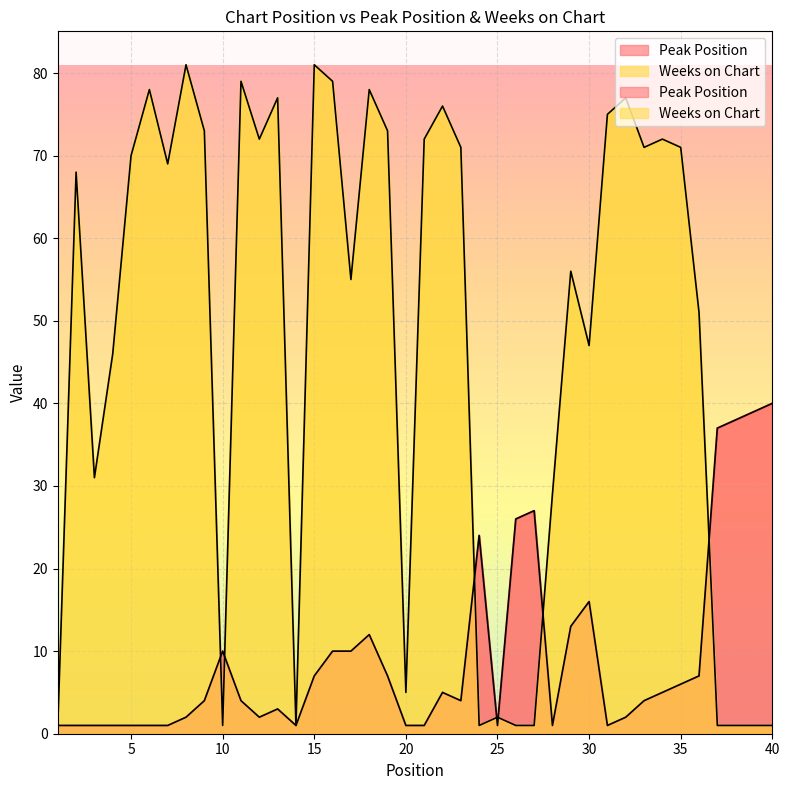

What is the difference between the maximum and minimum values in the Weeks on Chart series?

80